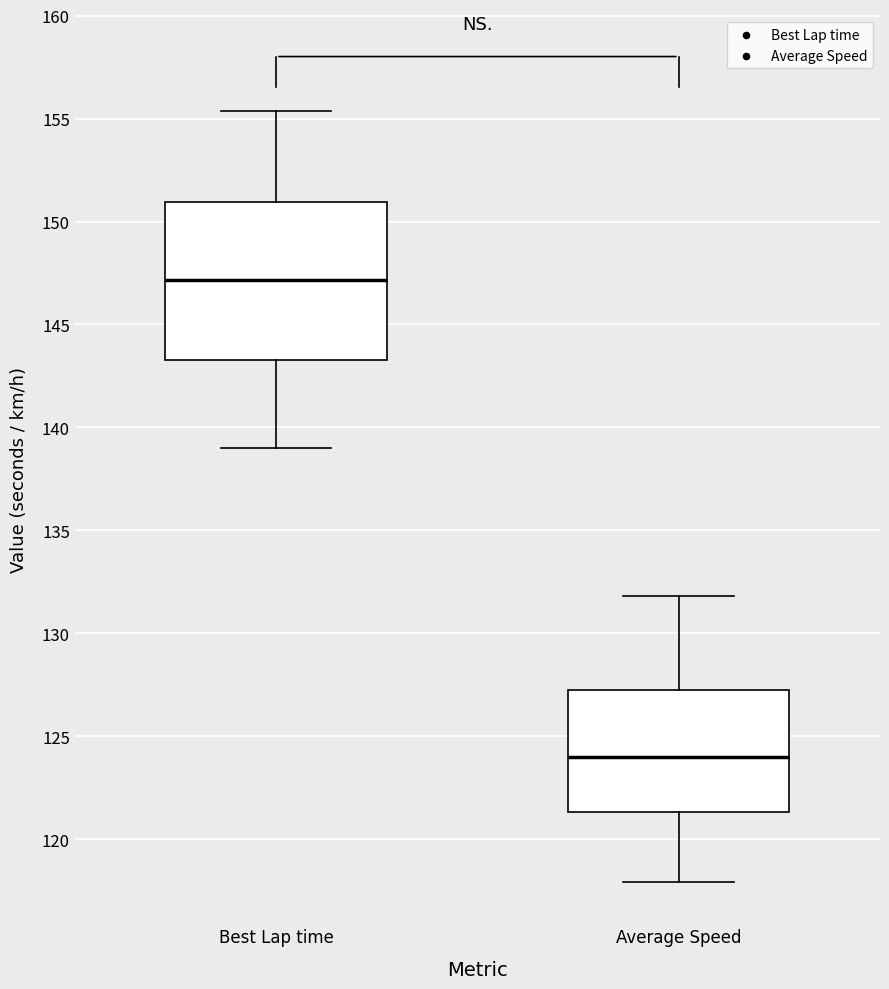

Comparing the boxes themselves (not the whiskers), which one is the tallest?

Best Lap time